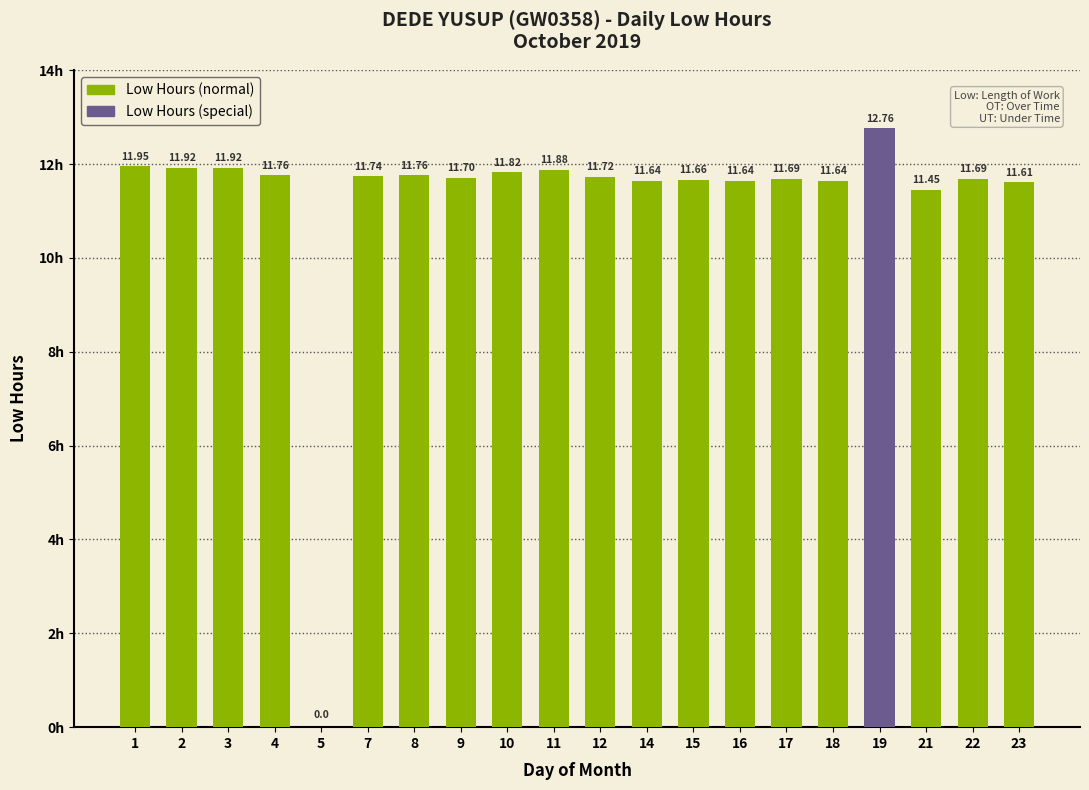

Are the bars horizontal?

No